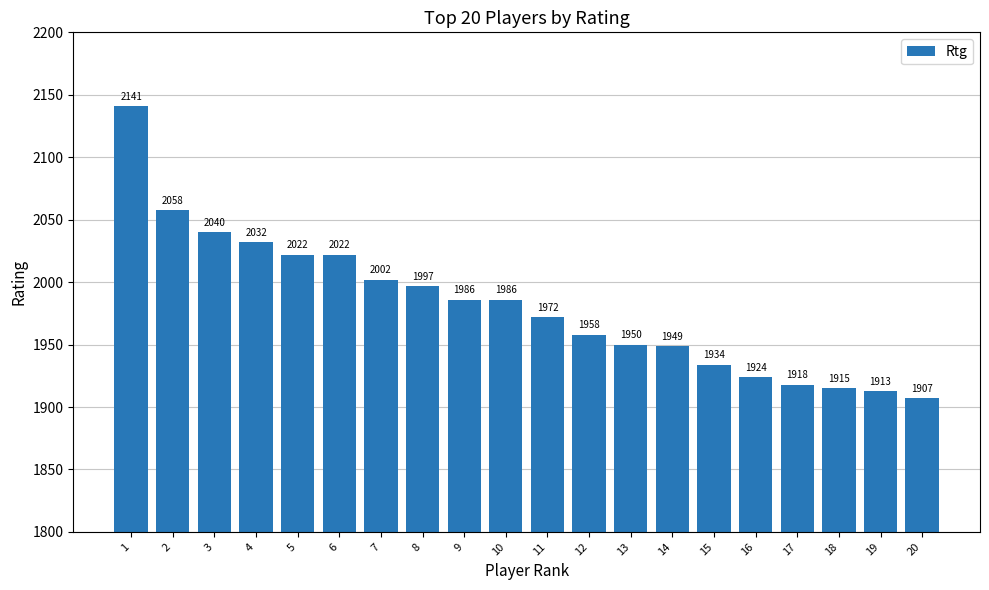

Which category has the lowest value across all series?

20